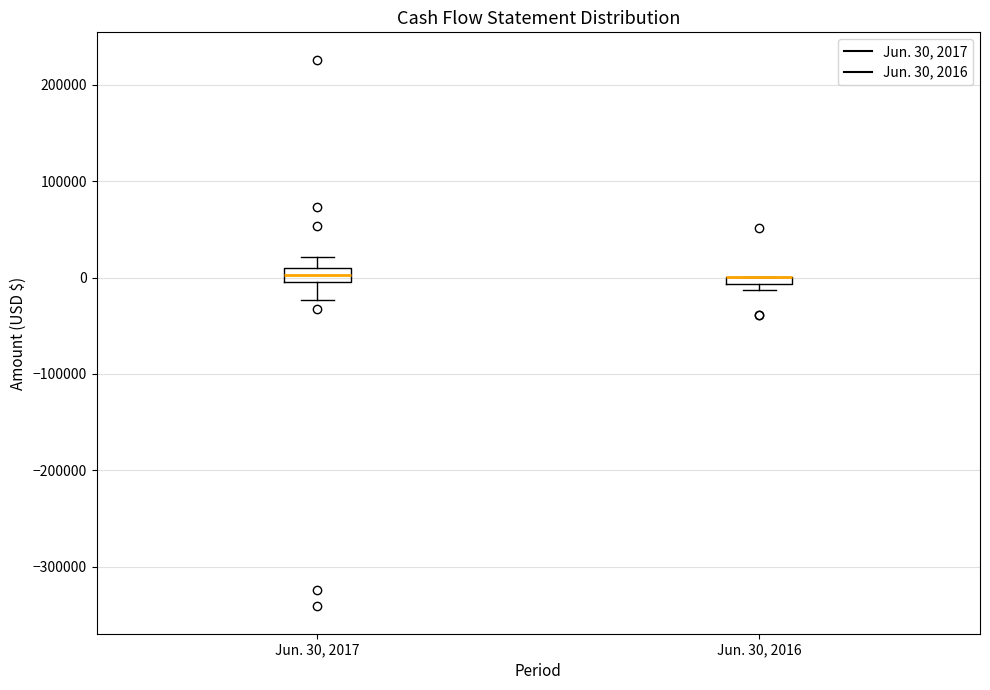

Where is the lower edge of the box for Jun. 30, 2016 on the y-axis? The values are not printed on the chart, so give them approximately, as read against the axis.

-10000